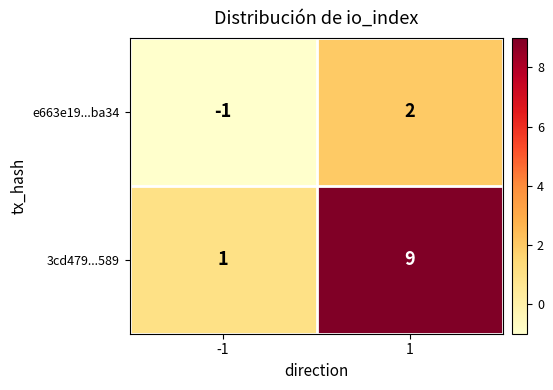

What is the maximum value for 3cd479...589?

9